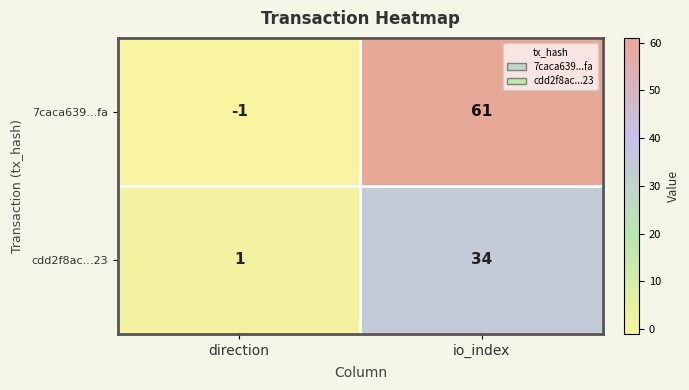

Reading left to right, what are all the values shown in this chart?

7caca639...fa: -1	61
cdd2f8ac...23: 1	34